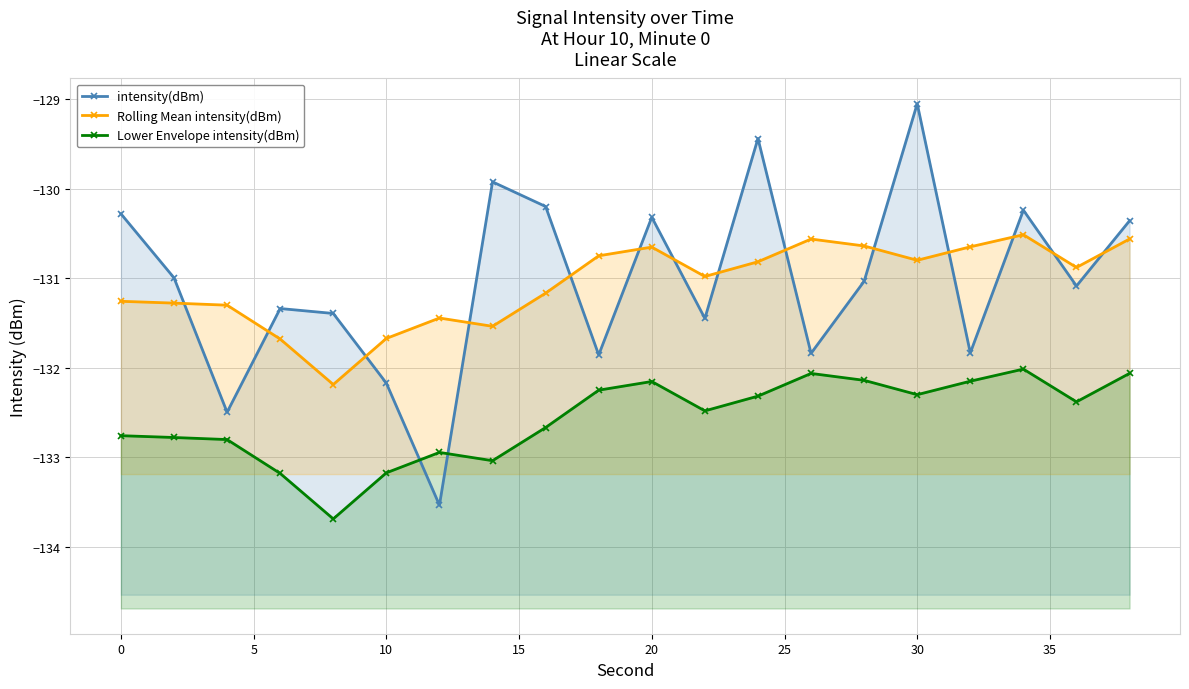

Reading left to right, transcribe all the data shown in this chart.

intensity(dBm): -130.3	-131.0	-132.5	-131.3	-131.4	-132.2	-133.5	-129.9	-130.2	-131.9	-130.3	-131.4	-129.4	-131.8	-131.0	-129.1	-131.8	-130.2	-131.1	-130.4
Rolling Mean intensity(dBm): -131.3	-131.3	-131.3	-131.7	-132.2	-131.7	-131.4	-131.5	-131.2	-130.7	-130.7	-131.0	-130.8	-130.6	-130.6	-130.8	-130.6	-130.5	-130.9	-130.6
Lower Envelope intensity(dBm): -132.8	-132.8	-132.8	-133.2	-133.7	-133.2	-132.9	-133.0	-132.7	-132.2	-132.2	-132.5	-132.3	-132.1	-132.1	-132.3	-132.1	-132.0	-132.4	-132.1